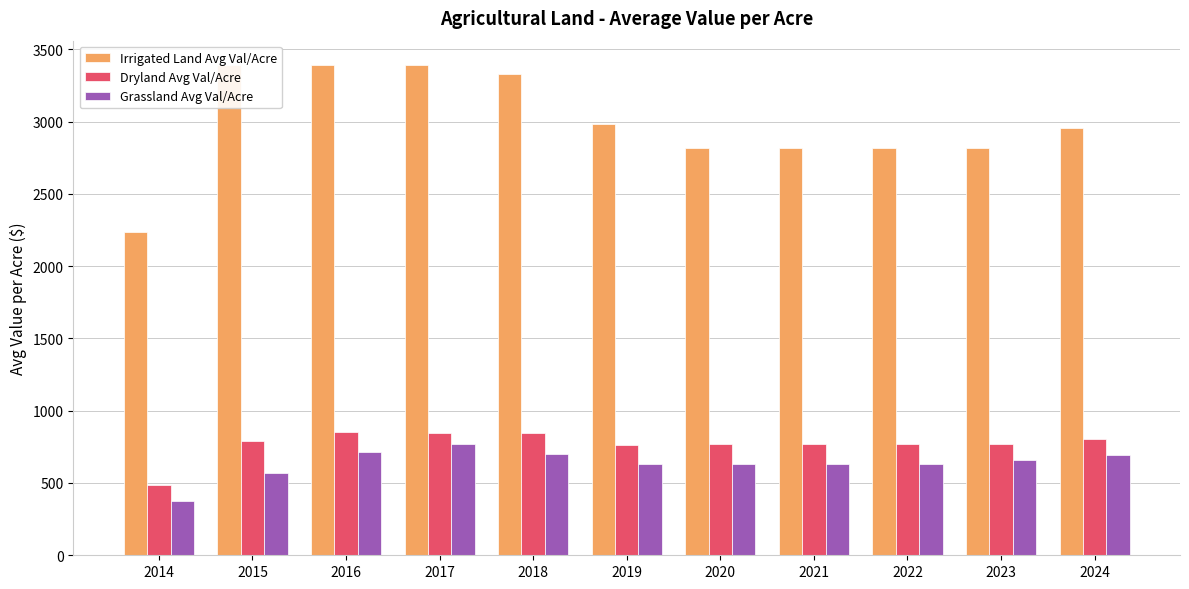

What is the greatest value displayed?

3390.4